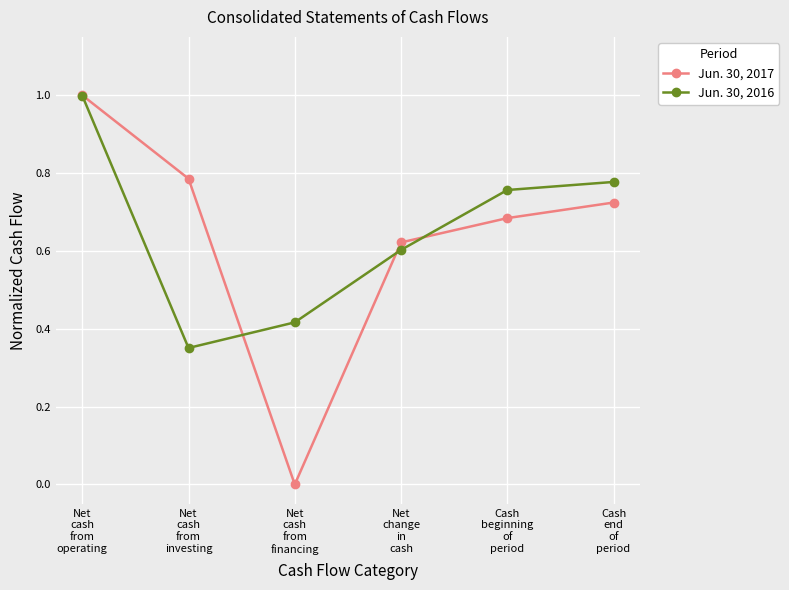

List the labels in order of Jun. 30, 2017 value, largest first.

Net
cash
from
operating, Net
cash
from
investing, Cash
end
of
period, Cash
beginning
of
period, Net
change
in
cash, Net
cash
from
financing